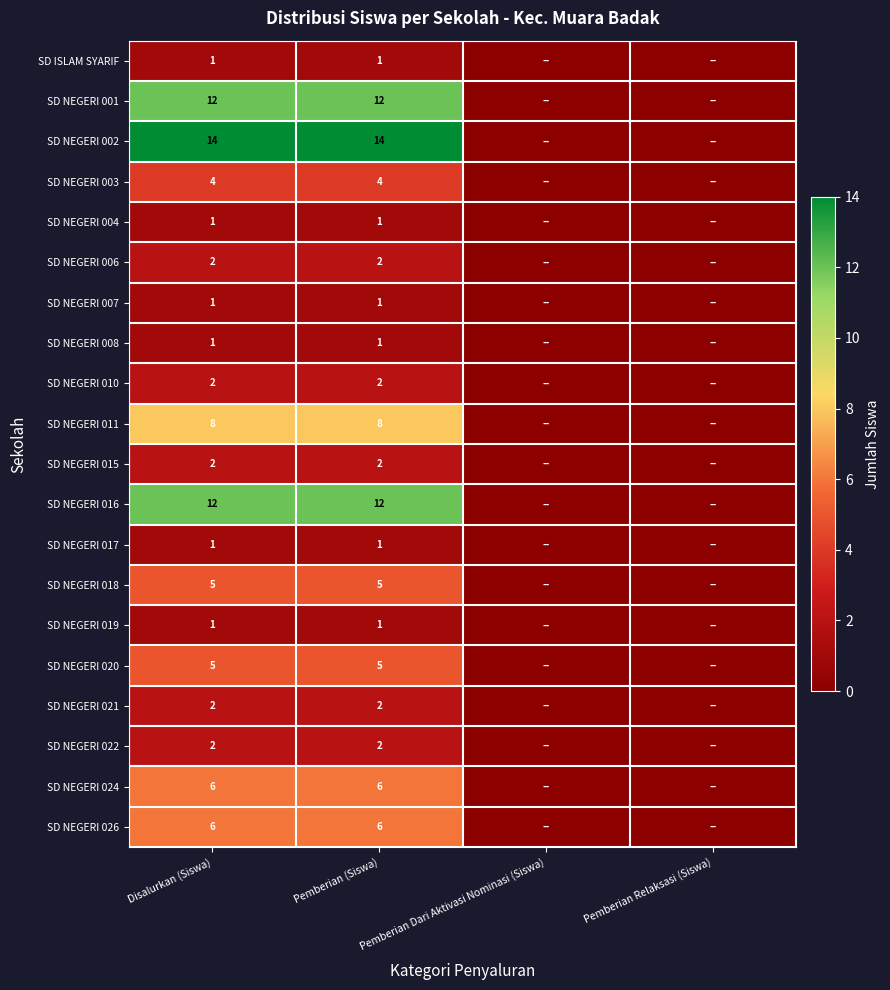

True or false: SD NEGERI 017 has a value of 1 at Pemberian (Siswa).

True